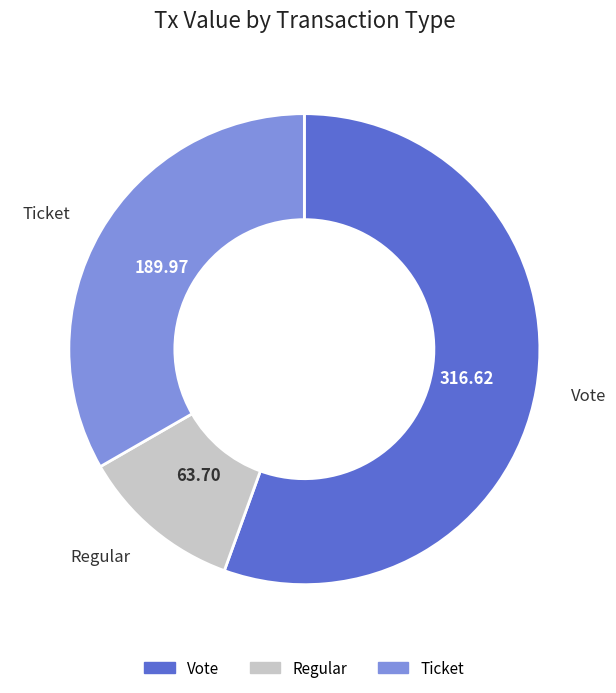

Is there a majority slice in this chart?

Yes